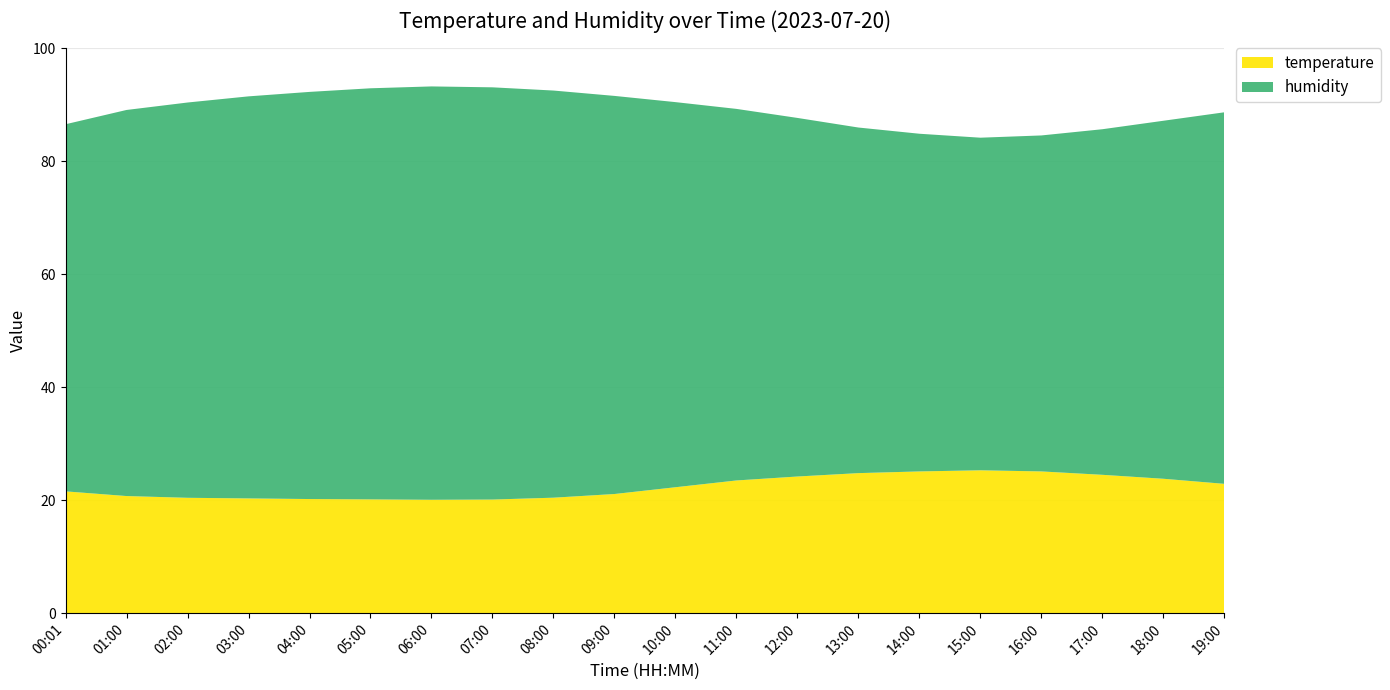

Reading left to right, what are all the values shown in this chart?

temperature: 00:01=21.6	01:00=20.7	02:00=20.4	03:00=20.3	04:00=20.2	05:00=20.1	06:00=20.1	07:00=20.1	08:00=20.4	09:00=21.1	10:00=22.3	11:00=23.5	12:00=24.2	13:00=24.8	14:00=25.1	15:00=25.3	16:00=25.1	17:00=24.5	18:00=23.8	19:00=22.9
humidity: 00:01=65.0	01:00=68.4	02:00=70.0	03:00=71.2	04:00=72.1	05:00=72.8	06:00=73.2	07:00=73.0	08:00=72.1	09:00=70.5	10:00=68.2	11:00=65.8	12:00=63.5	13:00=61.2	14:00=59.8	15:00=58.9	16:00=59.5	17:00=61.2	18:00=63.4	19:00=65.8